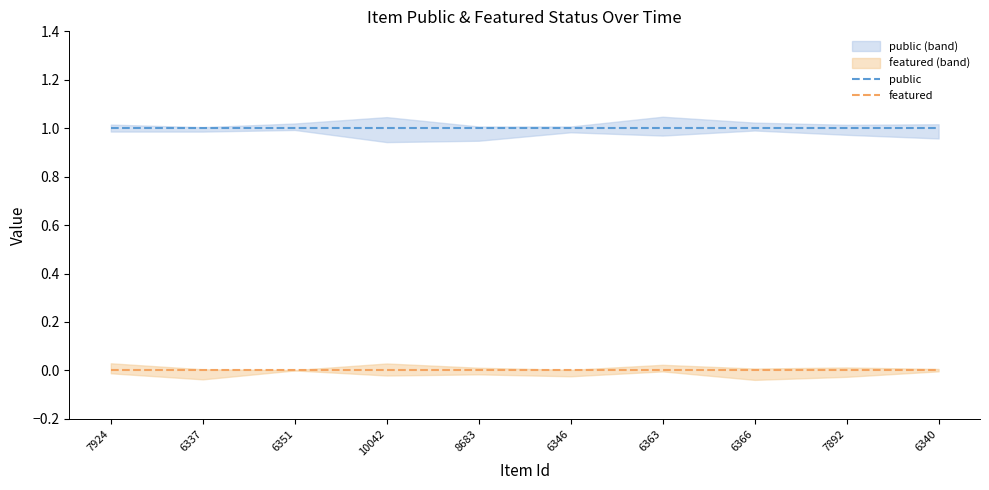

Which category has the highest value in the featured series?

7924